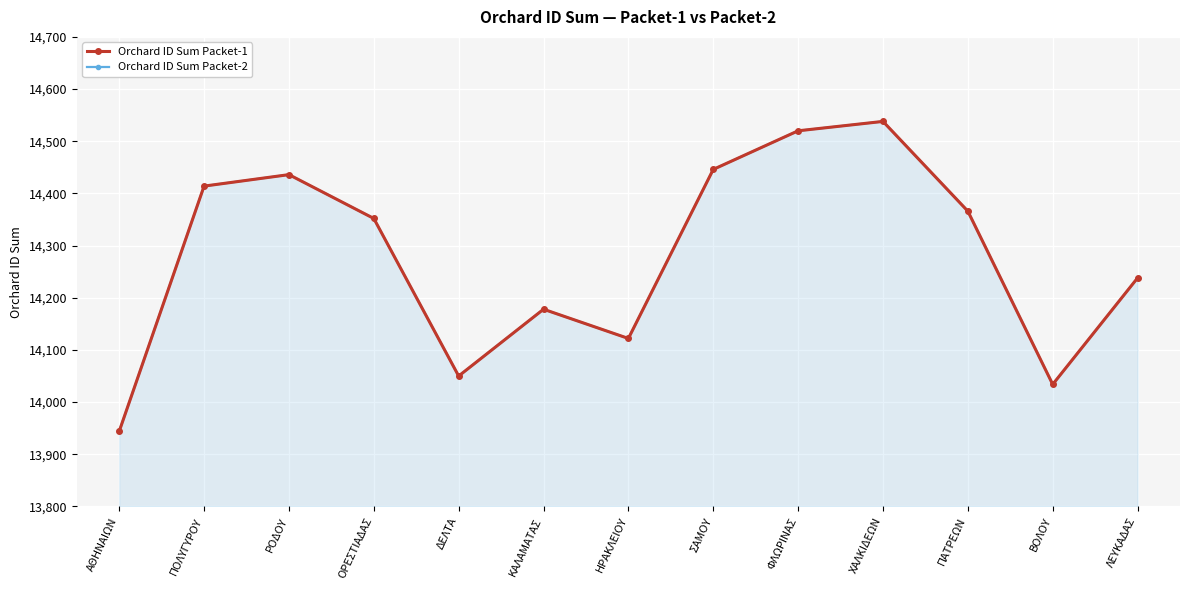

How many lines are shown in the chart?

2